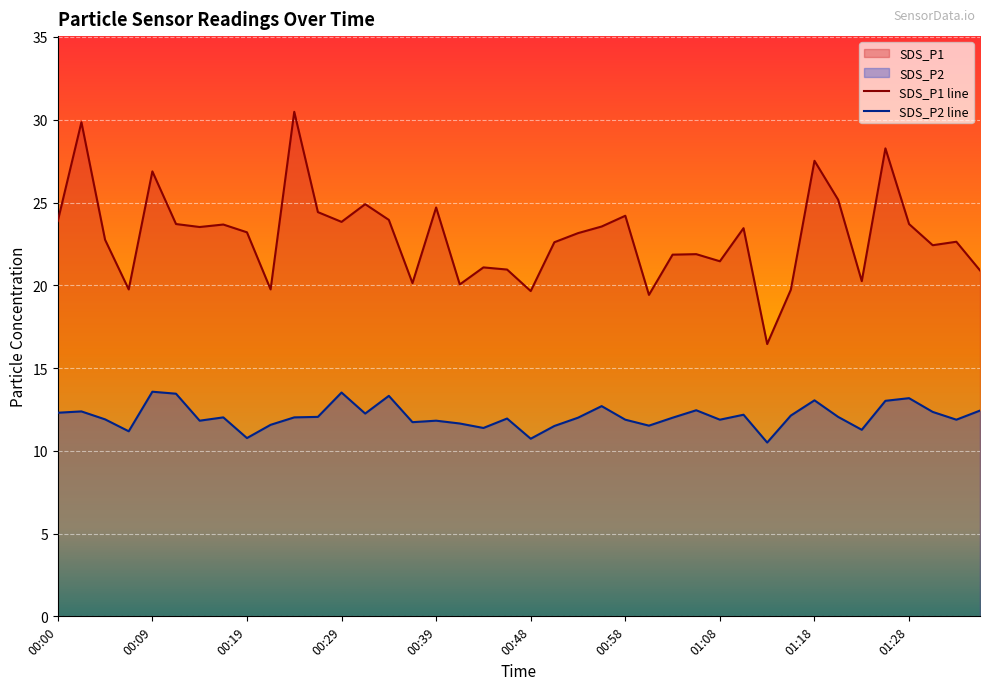

What is the smallest value displayed?

10.5